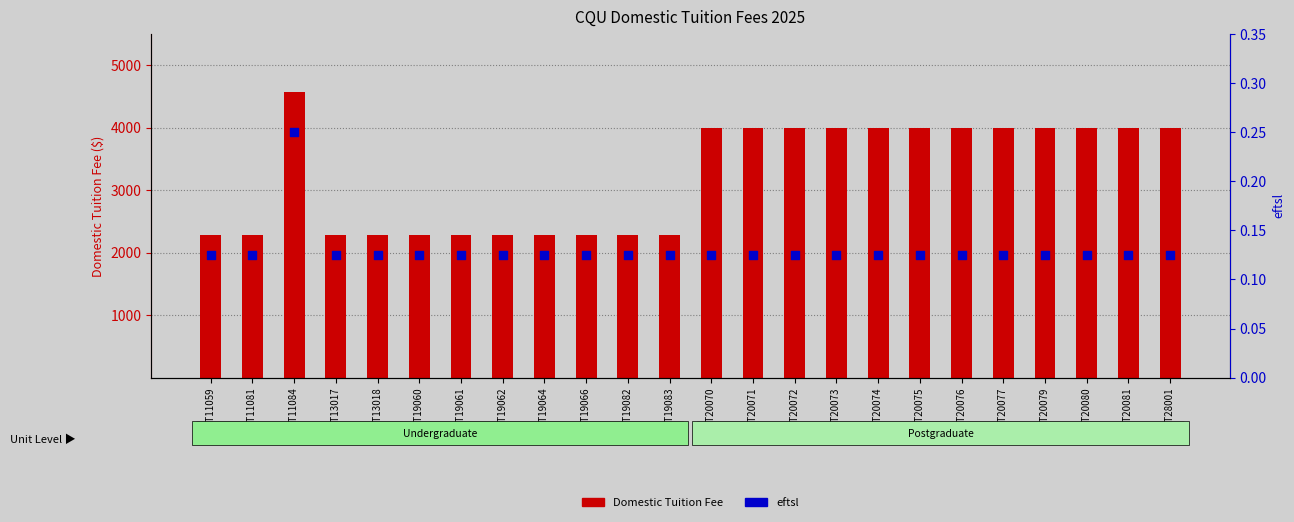

Which series reaches the maximum Y coordinate?

Domestic Tuition Fee